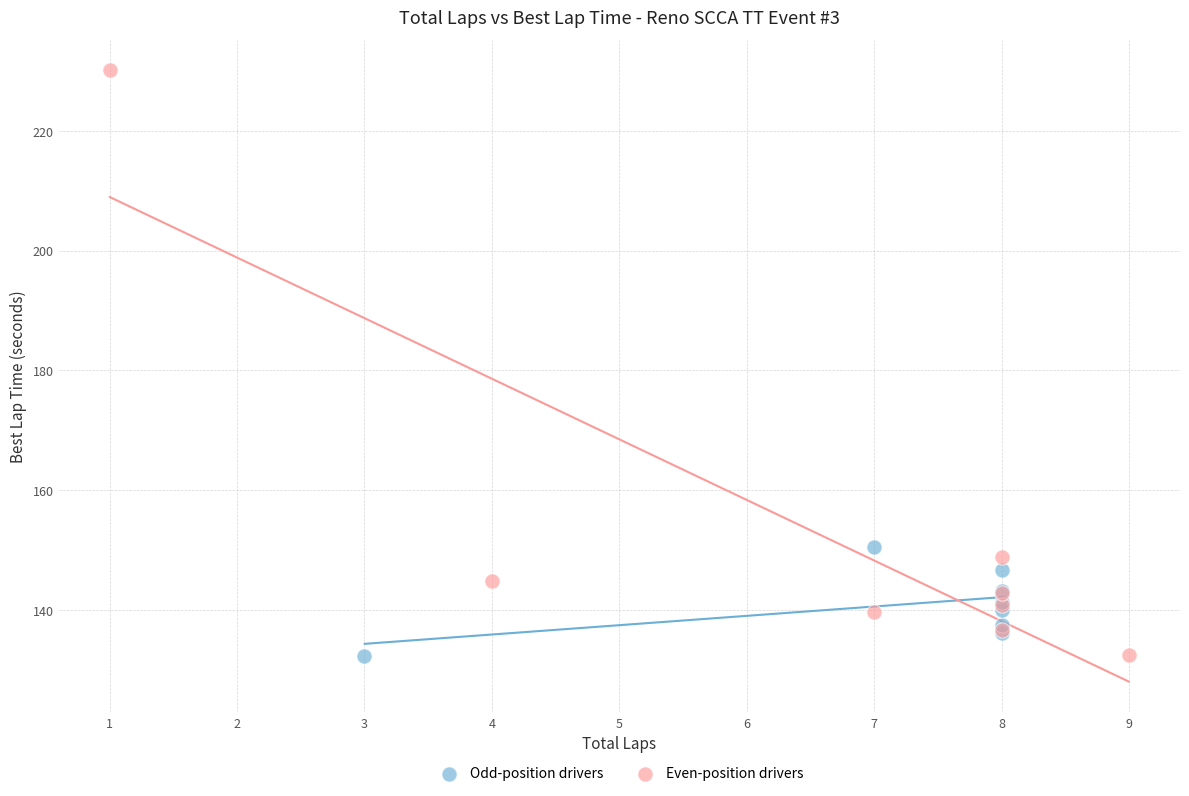

Which series contains the highest Y value?

Even-position drivers